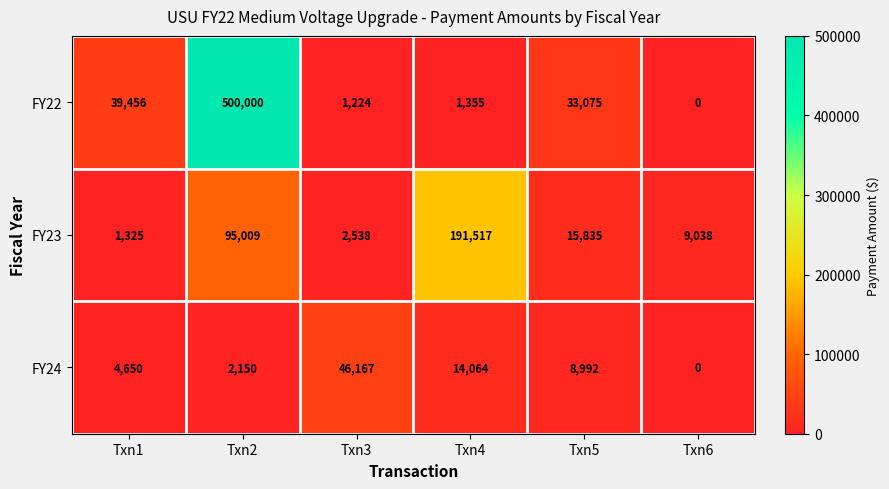

Rank the series by their maximum value, from highest to lowest.

FY22, FY23, FY24